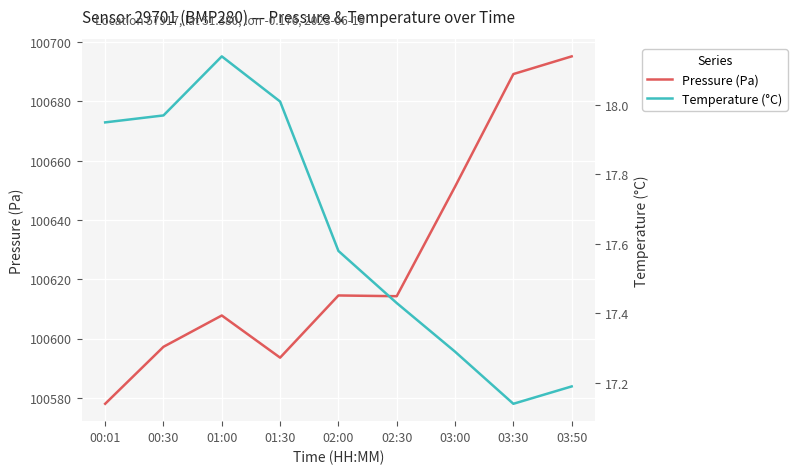

Is the value of Temperature (°C) at 03:00 greater than the value of Pressure (Pa) at 03:00?

No